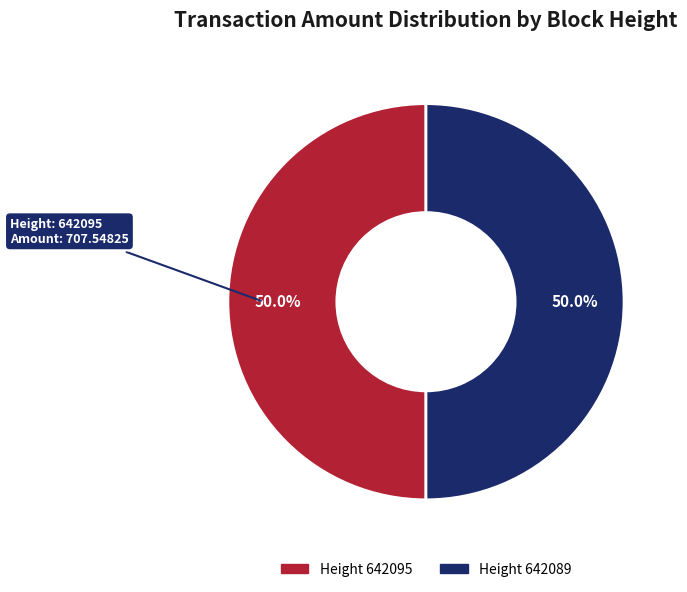

Combined, what portion of the pie is Height 642089 and Height 642095?

100.0%